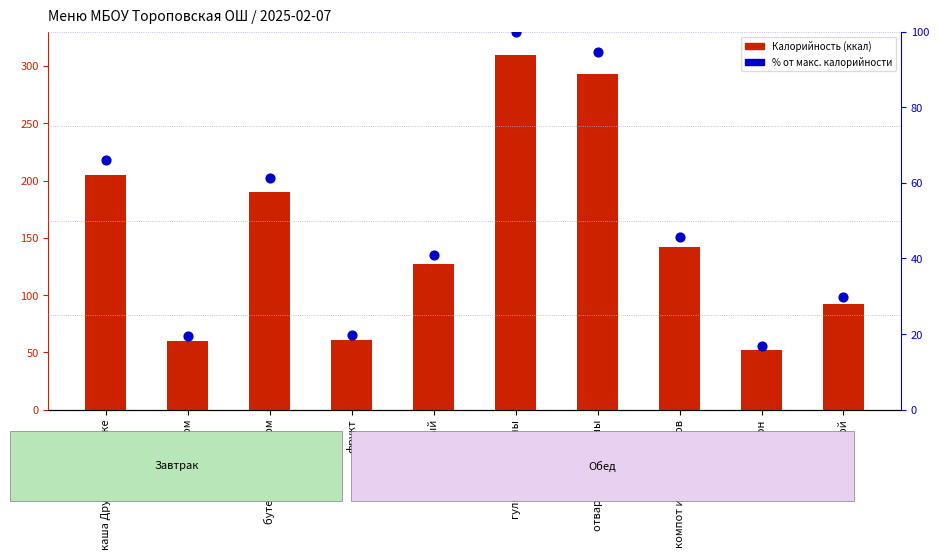

Is the value of % от макс. калорийности at компот из сухофруктов greater than the value of Калорийность at суп рыбный?

No